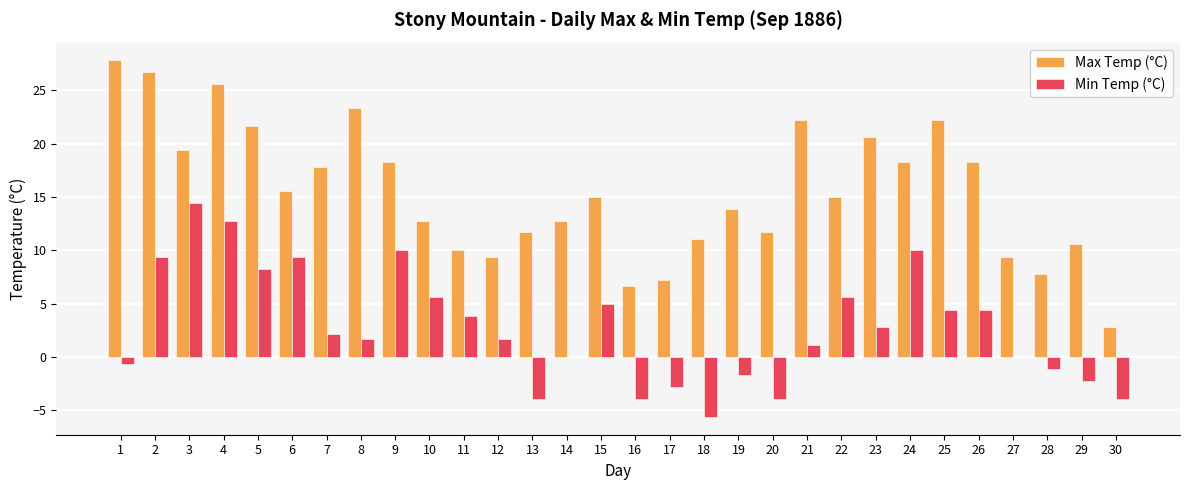

Does the chart contain stacked bars?

No